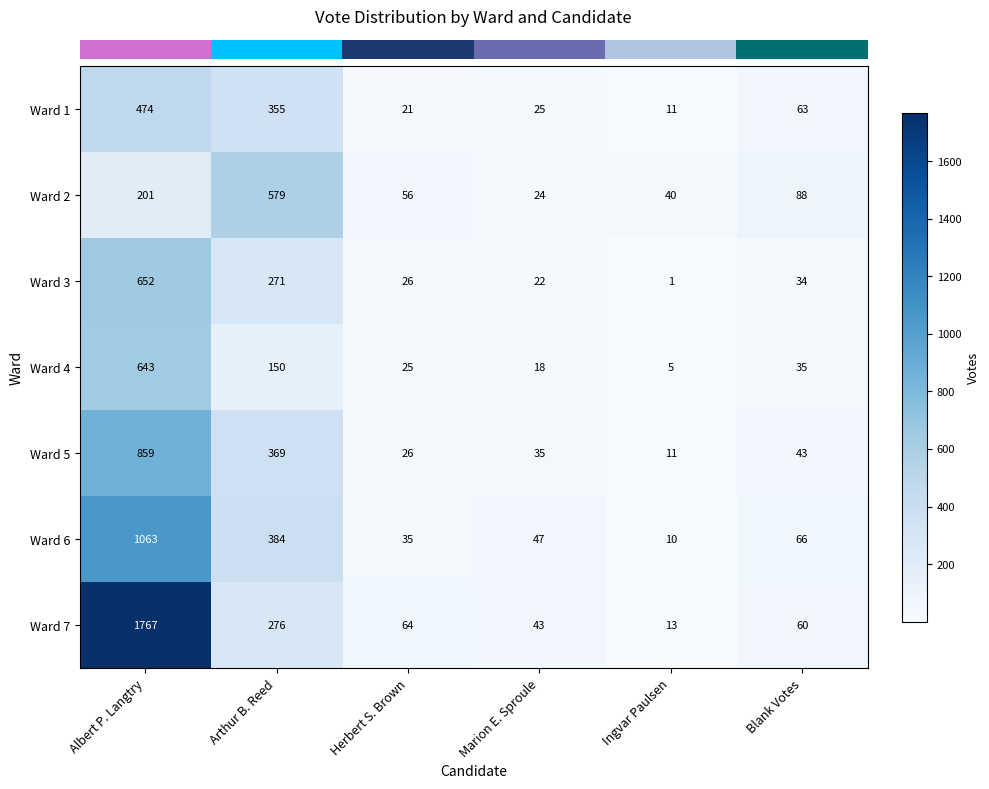

The value of Ward 2 at Marion E. Sproule is 16. True or false?

False